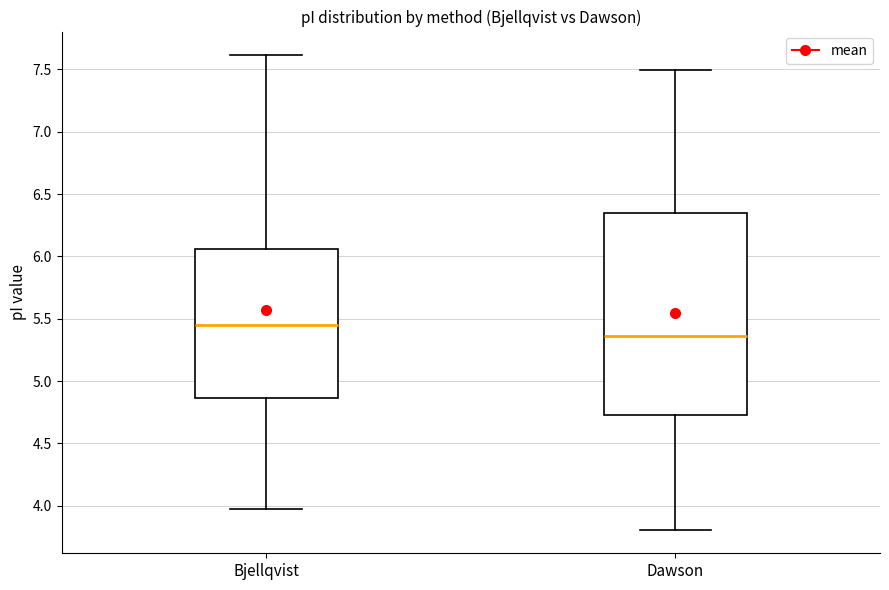

Which box has the highest median line?

Bjellqvist